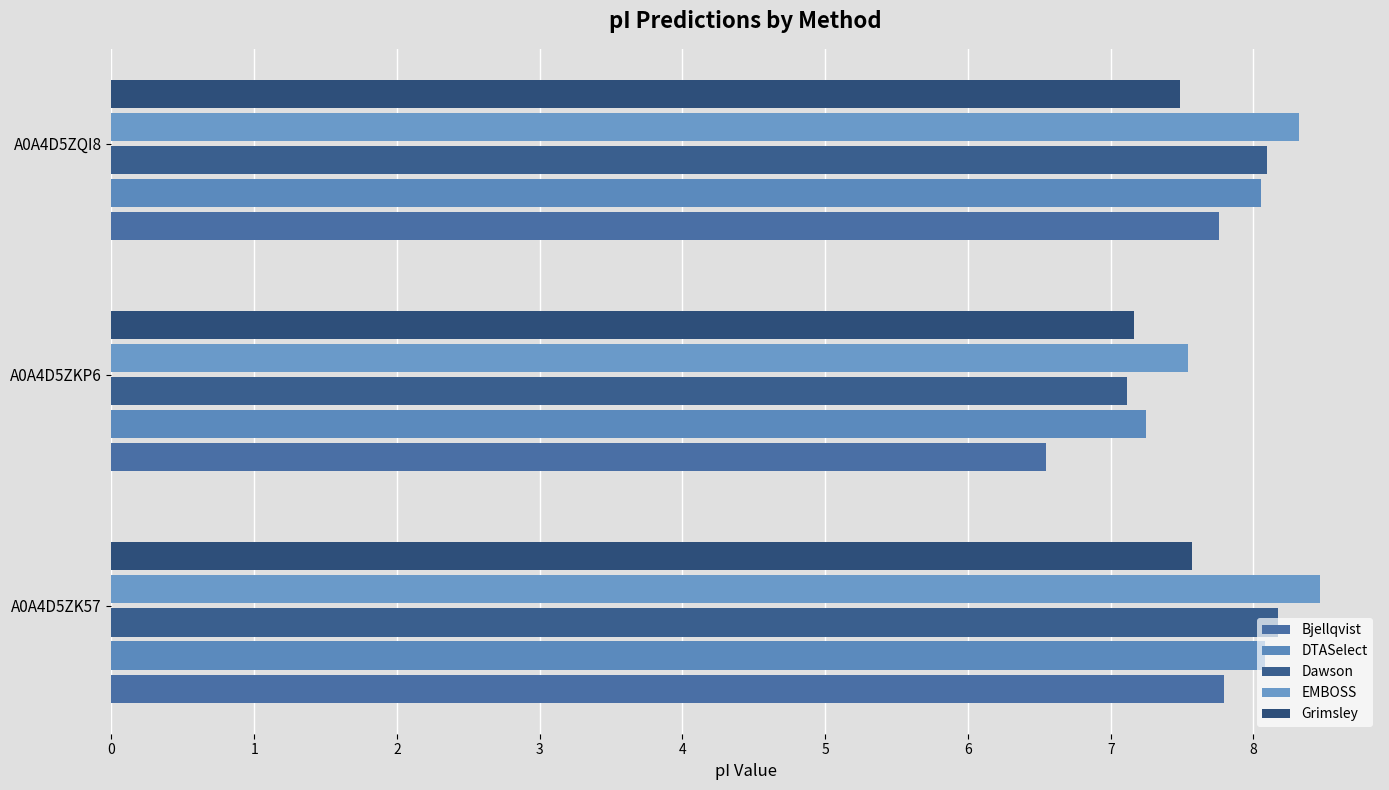

Which series has the largest range (max minus min)?

Bjellqvist